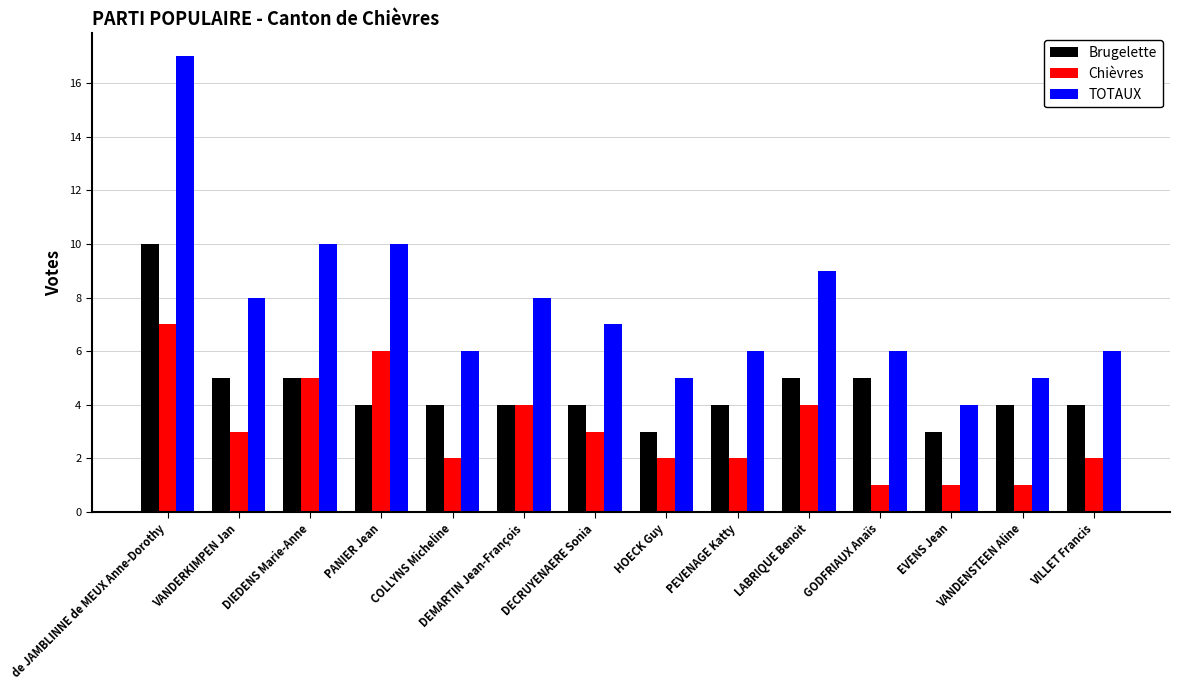

The value of Chièvres at COLLYNS Micheline is 2. True or false?

True